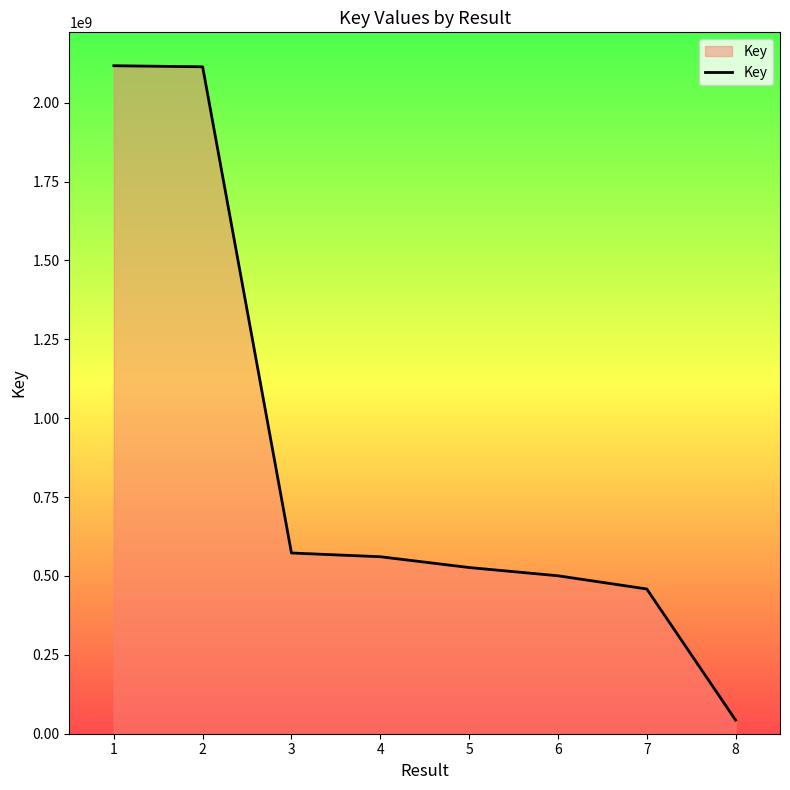

What is the sum of all values?

6894235569